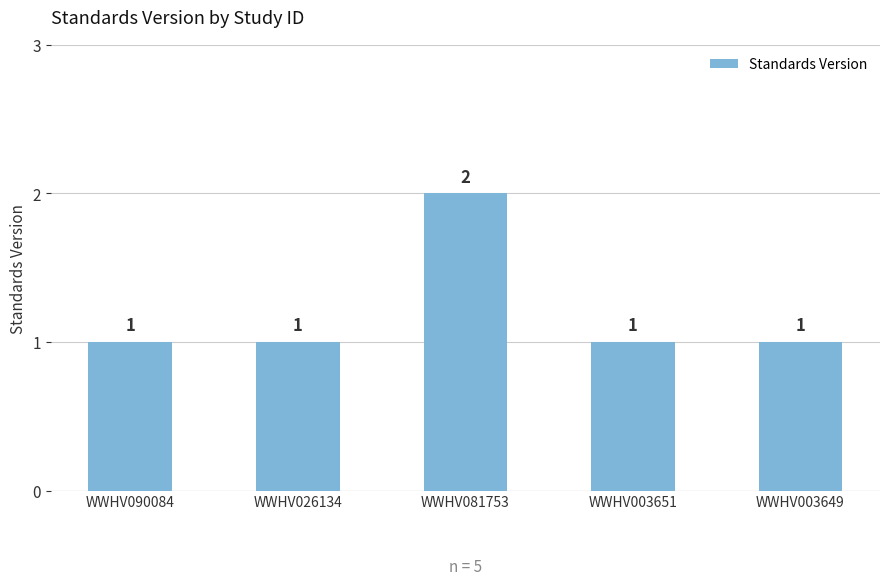

How many values are between 1 and 2?

5